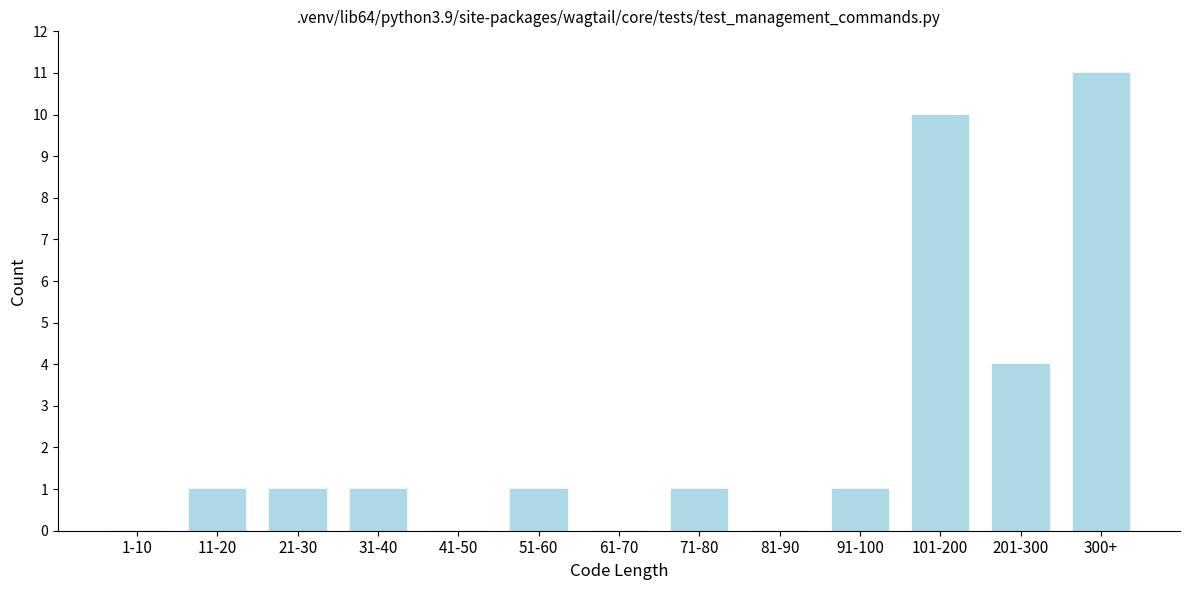

Reading right to left, what are all the values shown in this chart?

300+=11	201-300=4	101-200=10	91-100=1	81-90=0	71-80=1	61-70=0	51-60=1	41-50=0	31-40=1	21-30=1	11-20=1	1-10=0